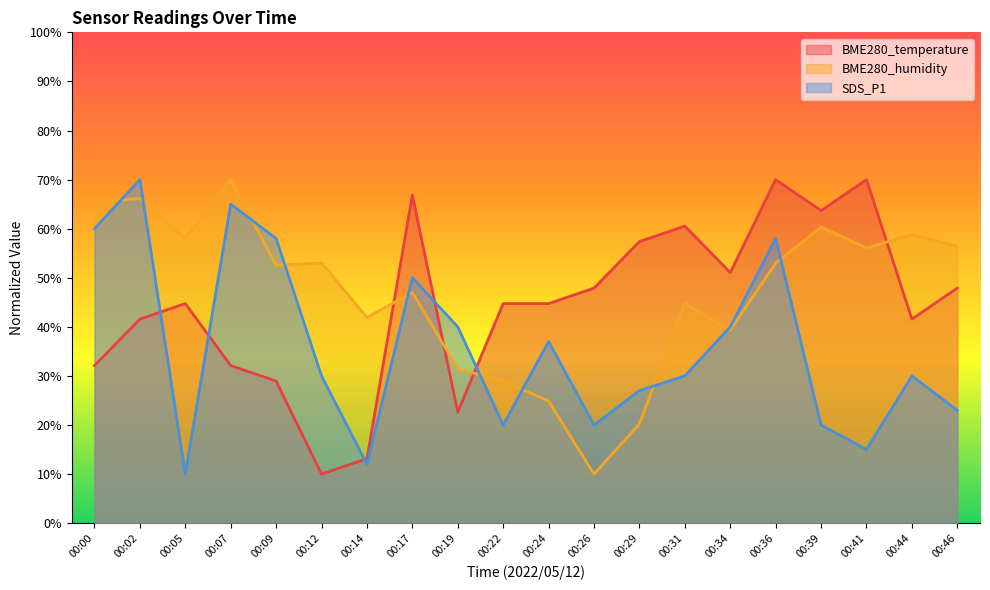

List the labels in order of BME280_temperature value, largest first.

00:36, 00:41, 00:17, 00:39, 00:31, 00:29, 00:34, 00:26, 00:46, 00:05, 00:22, 00:24, 00:02, 00:44, 00:00, 00:07, 00:09, 00:19, 00:14, 00:12